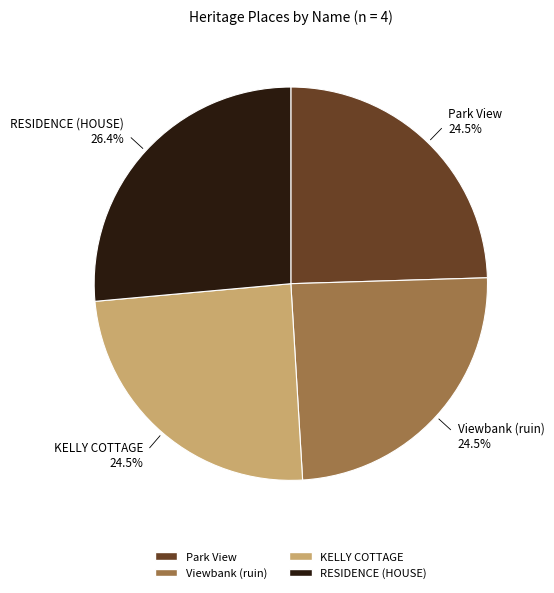

Approximately how many times larger is the value at Viewbank (ruin) compared to RESIDENCE (HOUSE)?

0.9